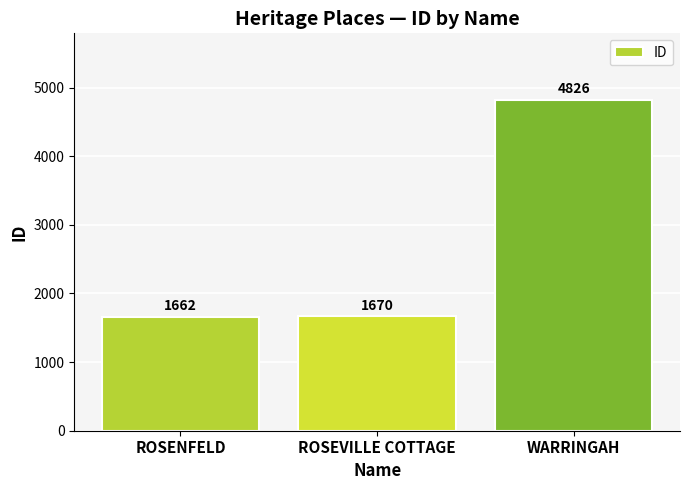

Rank the categories by value from highest to lowest.

WARRINGAH, ROSEVILLE COTTAGE, ROSENFELD